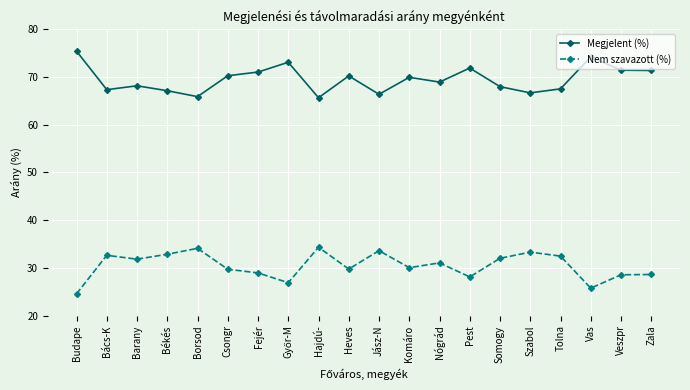

Which series has the largest total across all categories?

Megjelent (%)